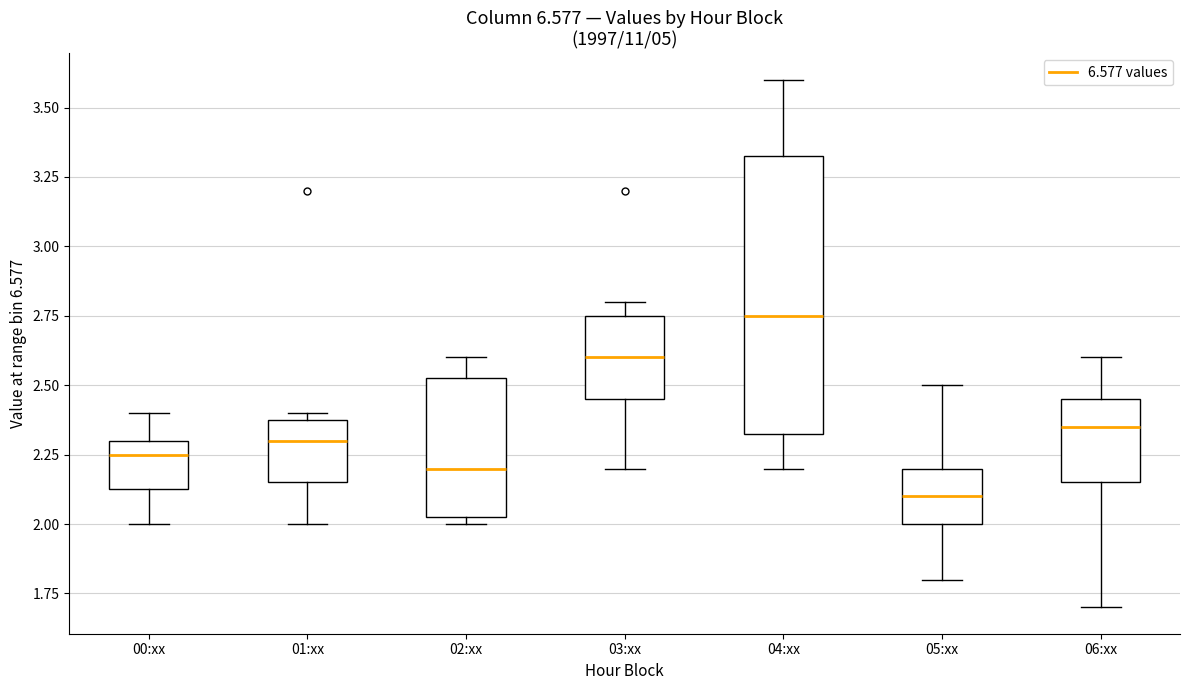

Which box's median line is the lowest?

05:xx